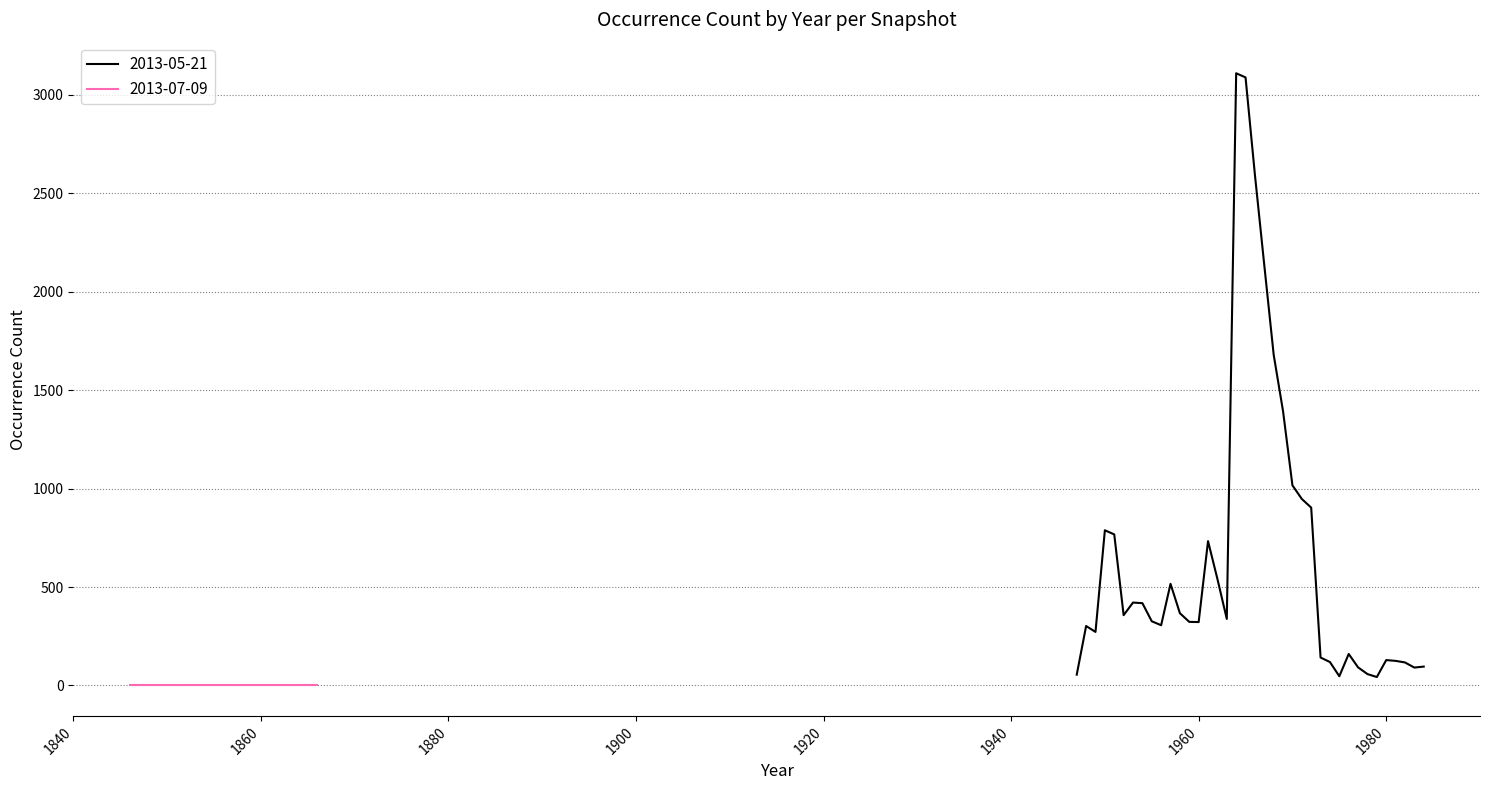

What is the maximum value for 2013-05-21?

3108